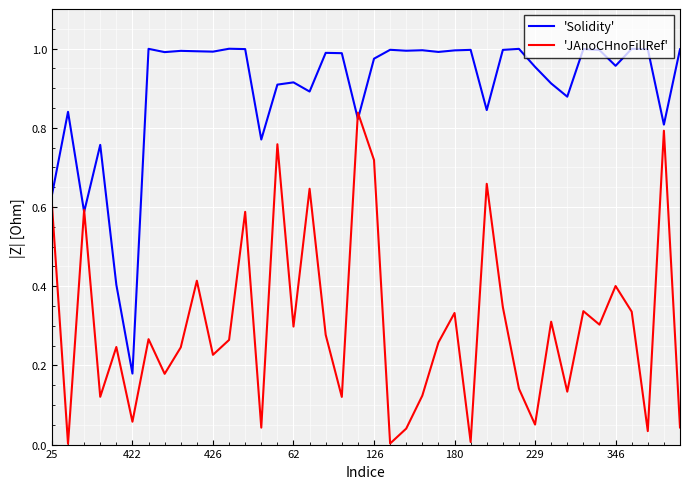

Which series has the largest total across all categories?

'Solidity'